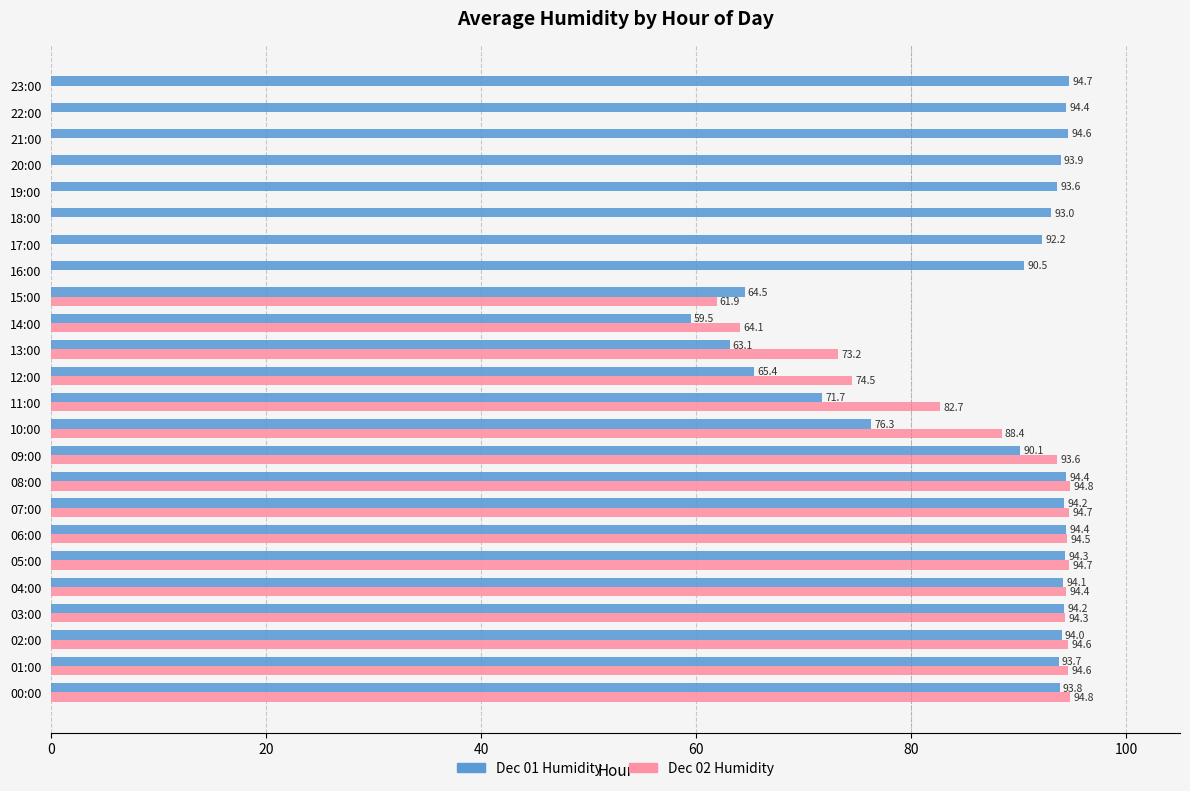

At which category is the sum across all series the highest?

08:00